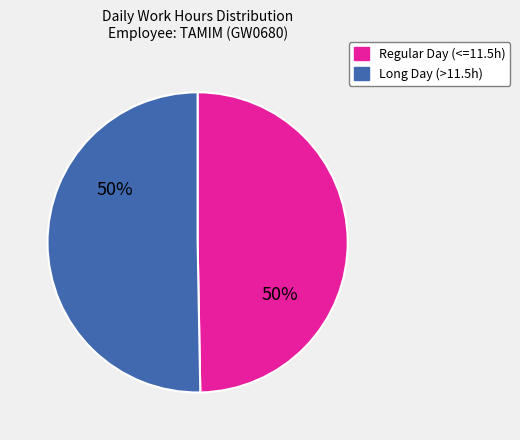

True or false: Long Day (>11.5h) accounts for 41% of the total.

False